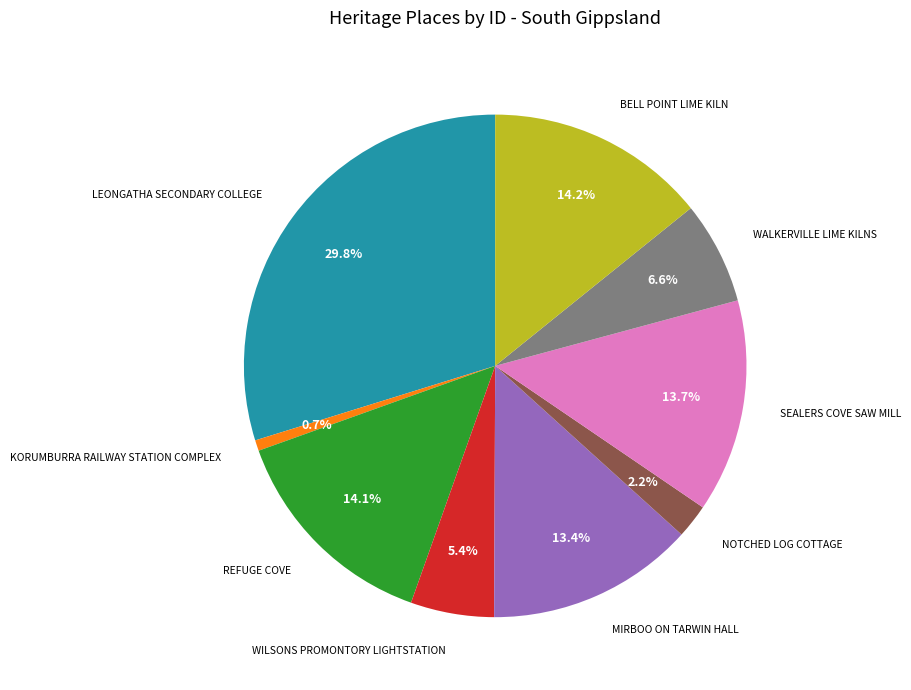

To the nearest percent, what is the difference between the largest and smallest slice percentages?

29%